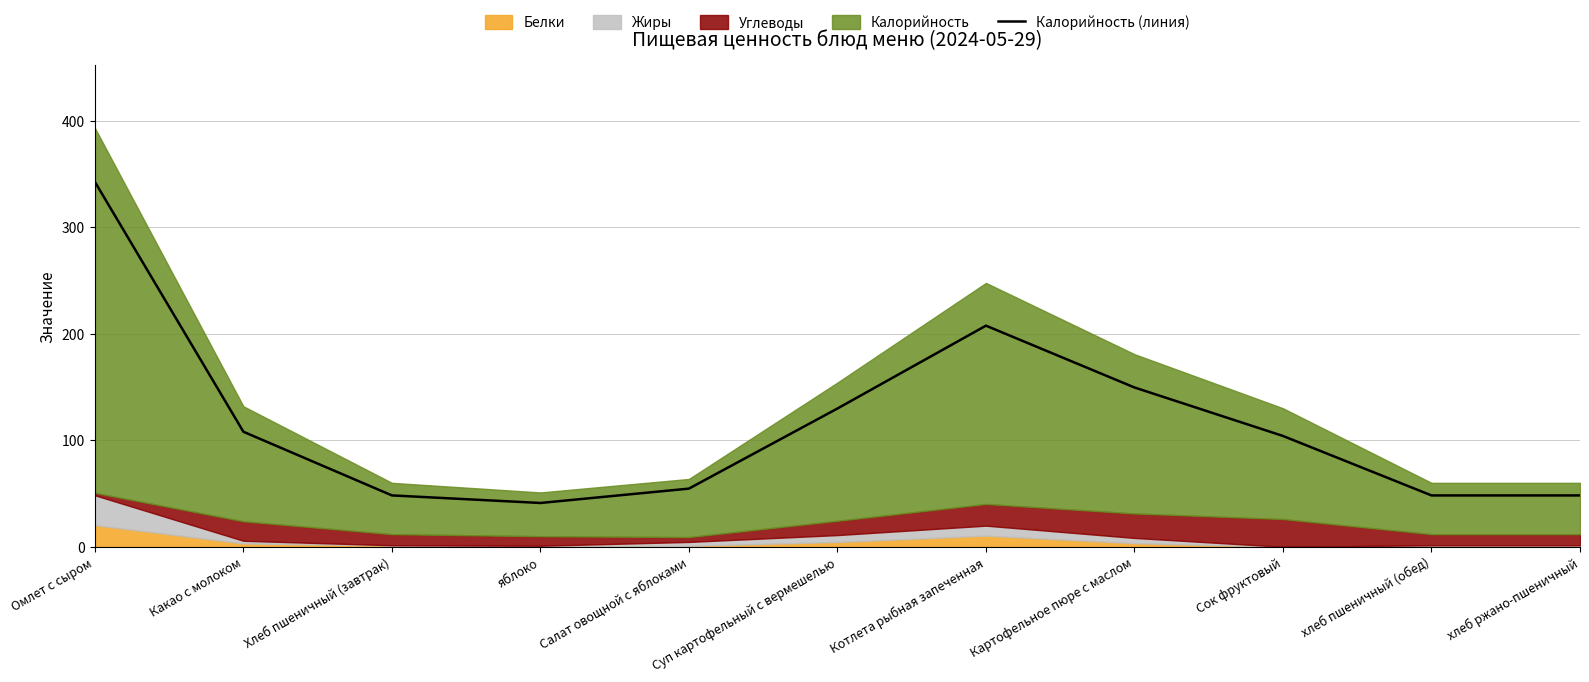

What is the average value?

116.5